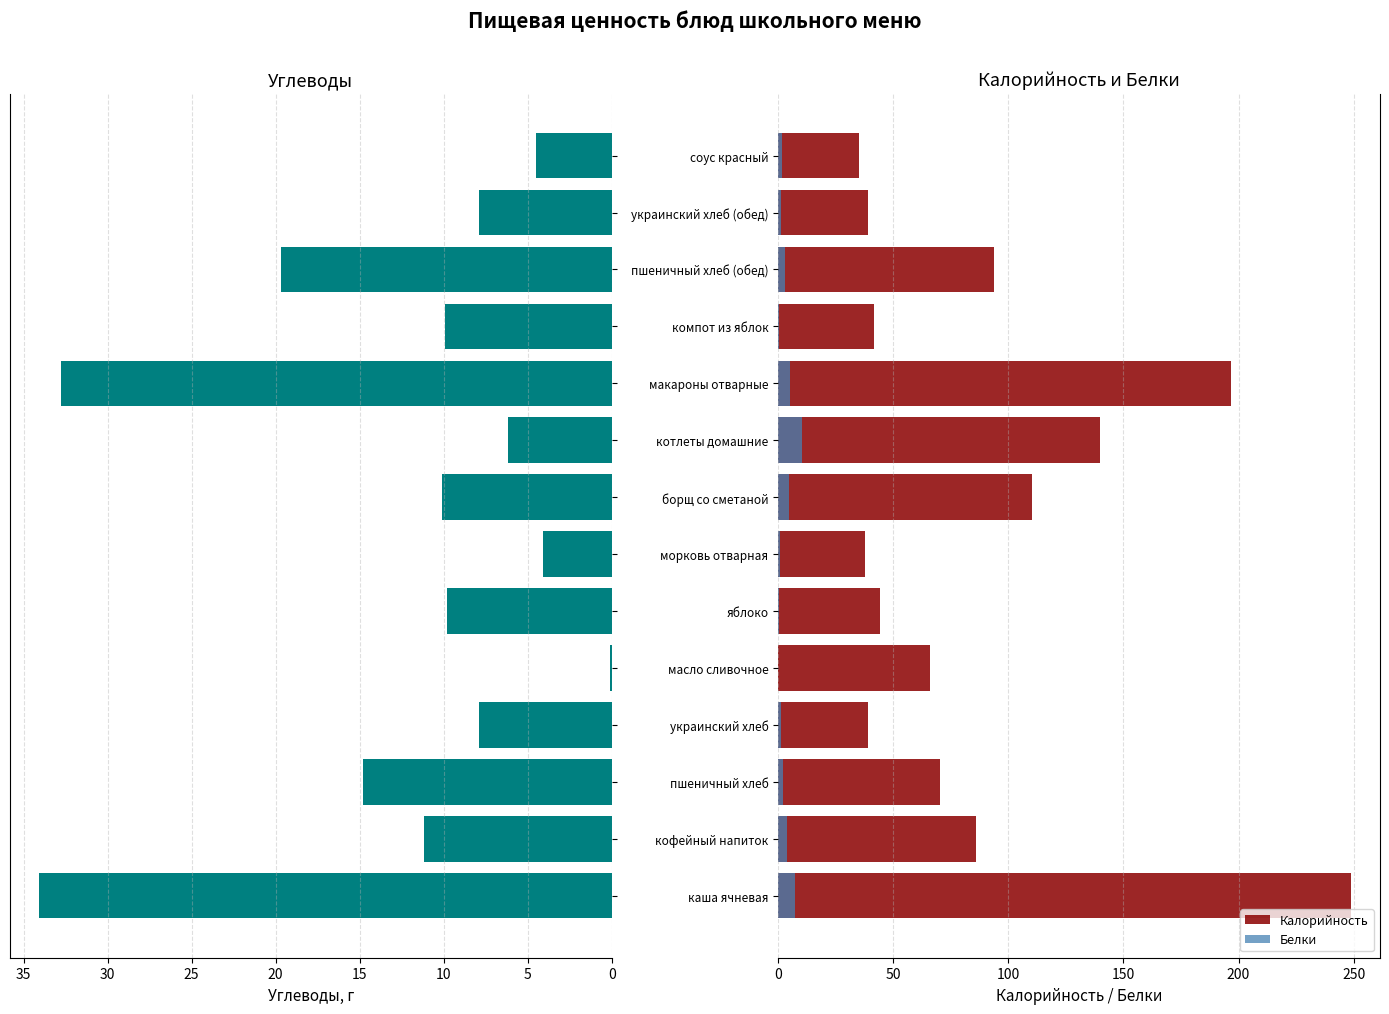

What is the difference between the highest and lowest values at соус красный?

33.7